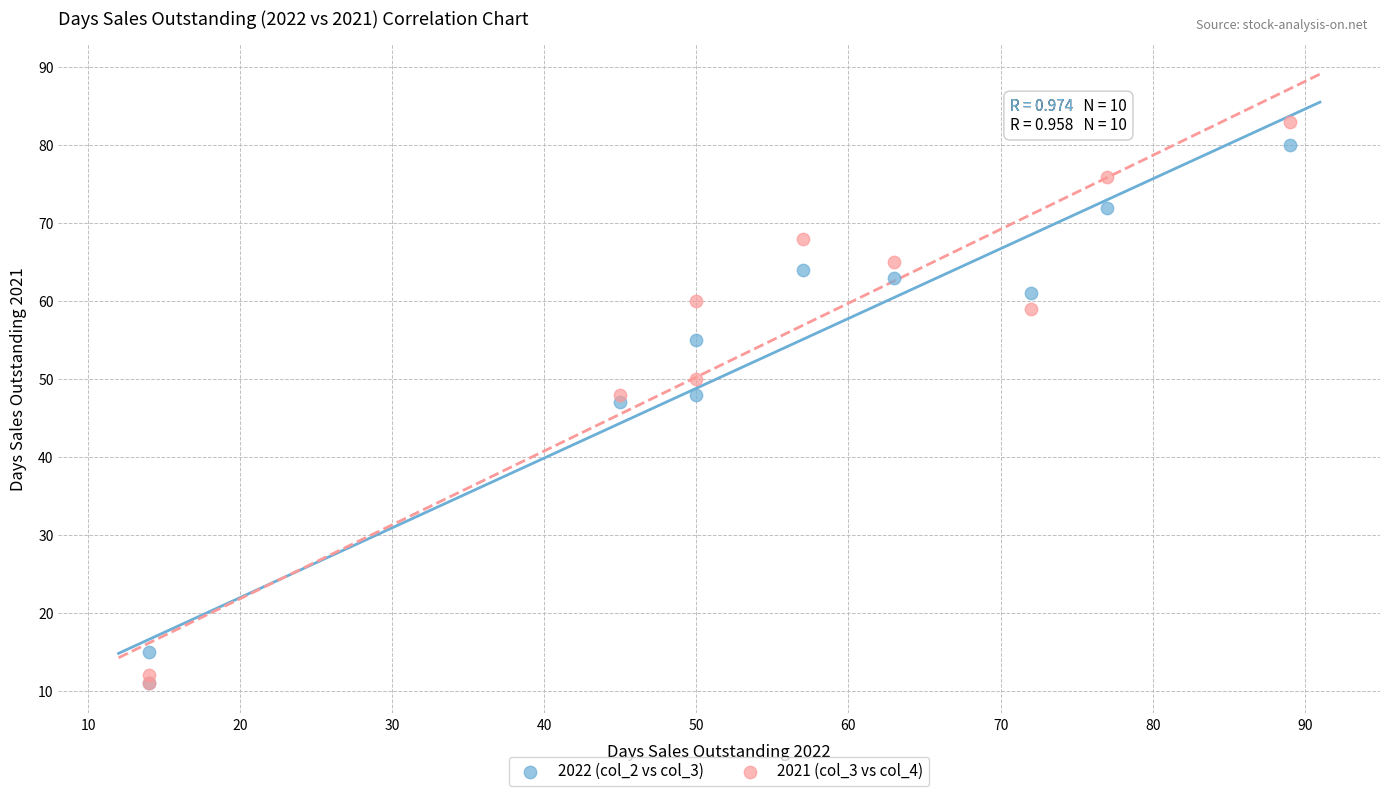

What are all the series names shown in the legend?

2022 (col_2 vs col_3), 2021 (col_3 vs col_4)